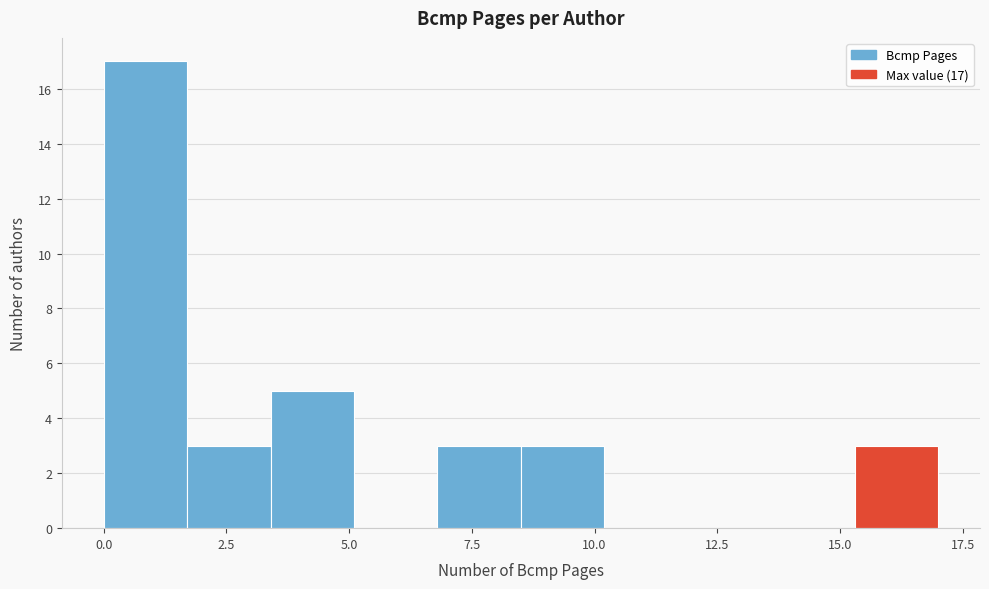

Read against the x-axis, roughly where is the centre of the tallest bar?

1.0